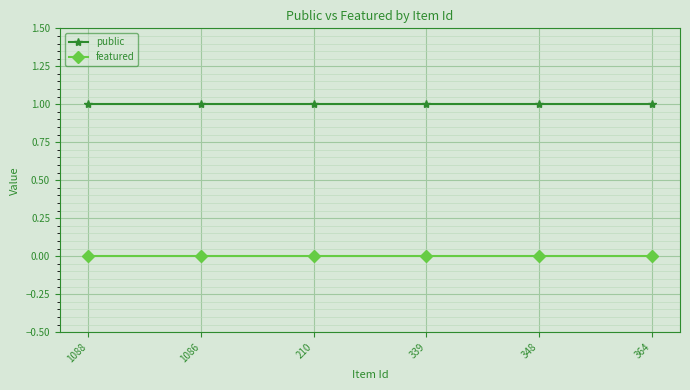

What is the total value across all series at 348?

1